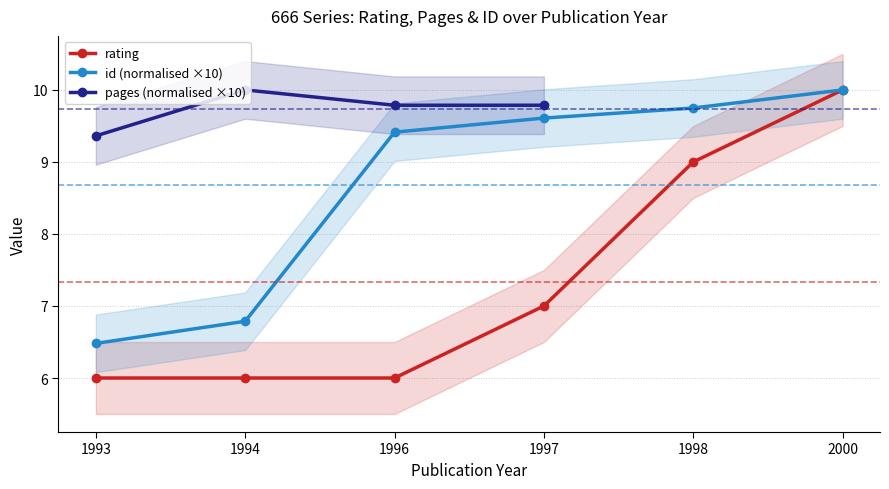

Which series has the largest total across all categories?

id (normalised ×10)